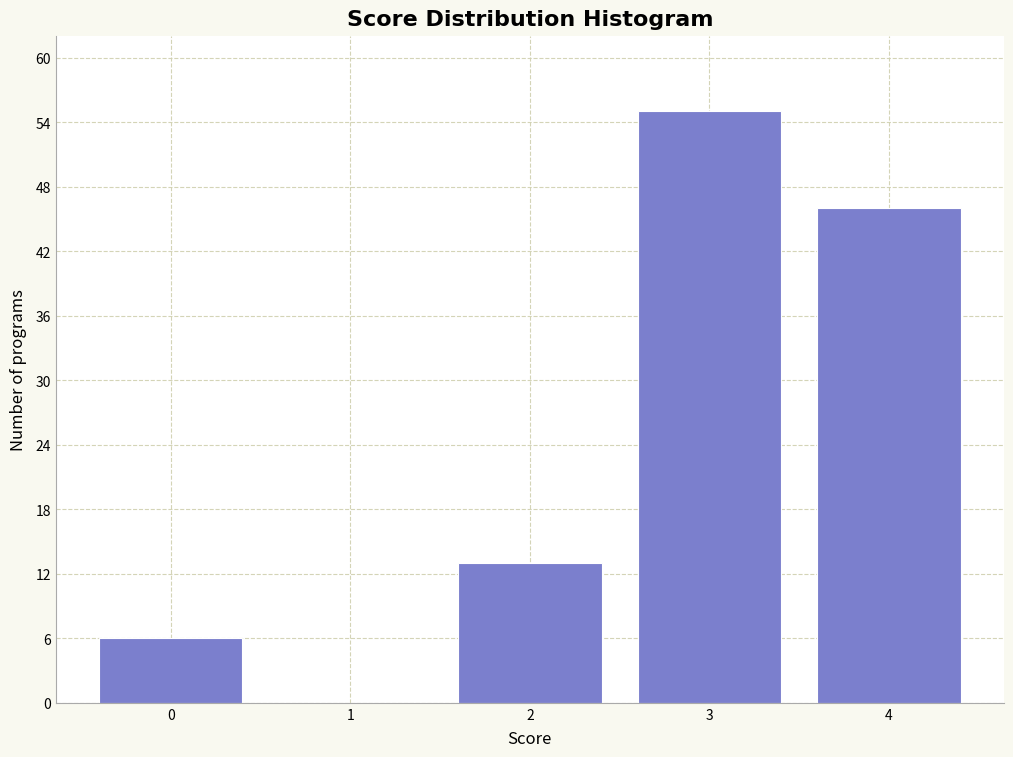

Reading right to left, list all the values displayed in this chart.

4=46	3=55	2=13	1=0	0=6